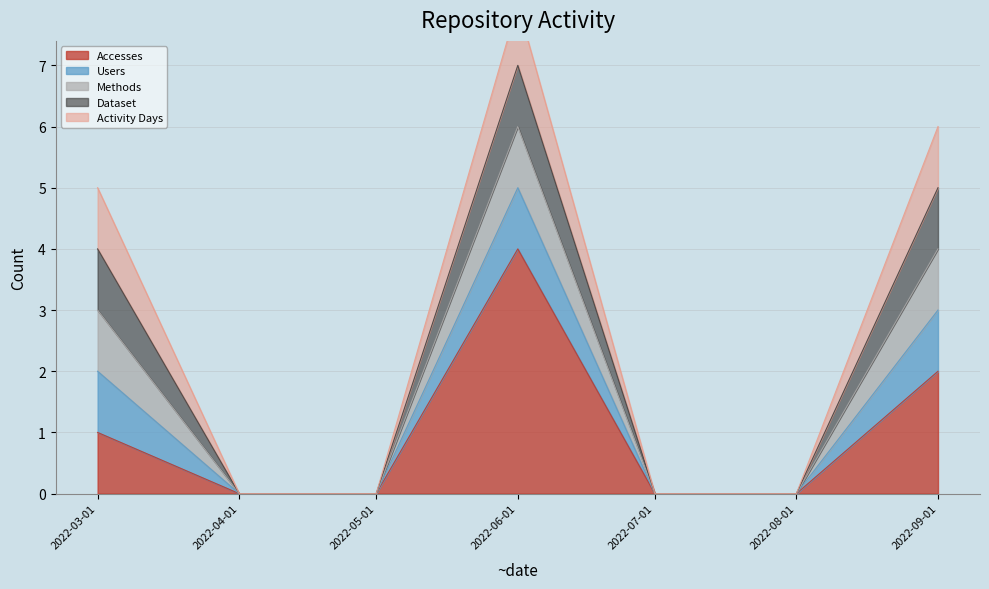

What are all the series names shown in the legend?

Accesses, Users, Methods, Dataset, Activity Days